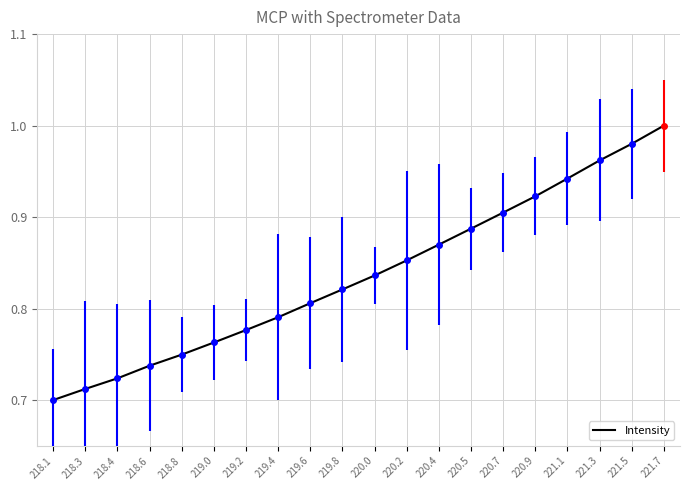

What position from the right is 220.5?

7